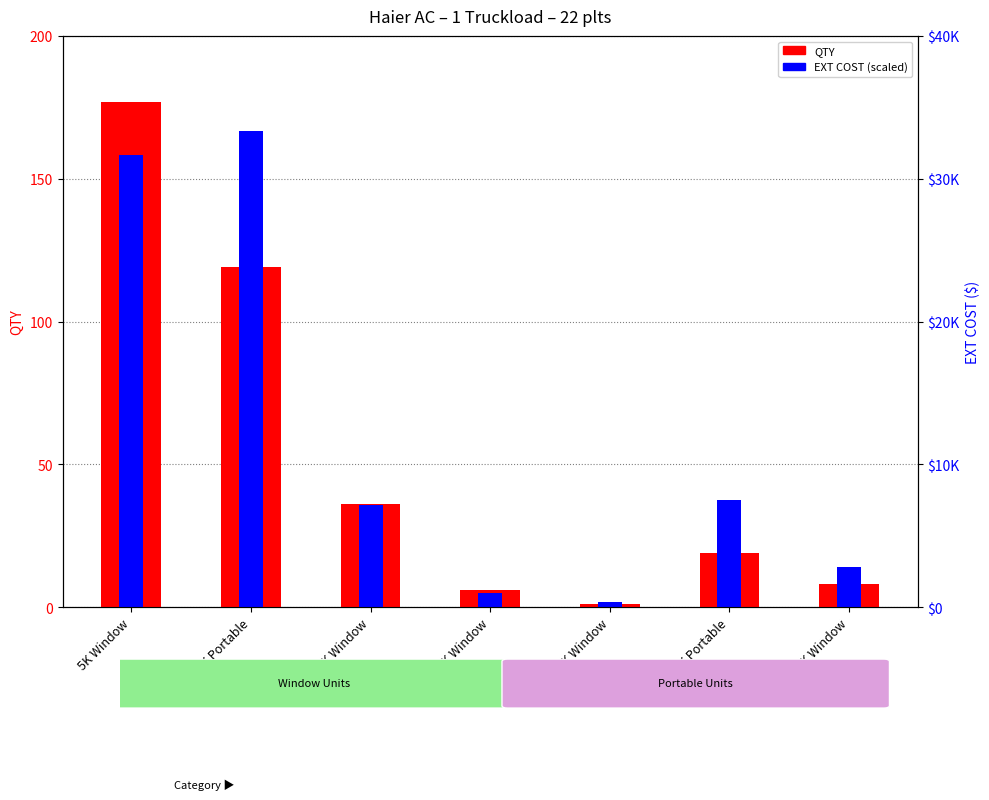

Reading right to left, extract all data points from this chart.

QTY: 12K Window=8.0	12K Portable=19.0	18K Window=1.0	6K Window=6.0	8K Window=36.0	8K Portable=119.0	5K Window=177.0
EXT COST (scaled): 12K Window=14.0	12K Portable=37.6	18K Window=2.0	6K Window=5.1	8K Window=35.8	8K Portable=166.6	5K Window=158.4